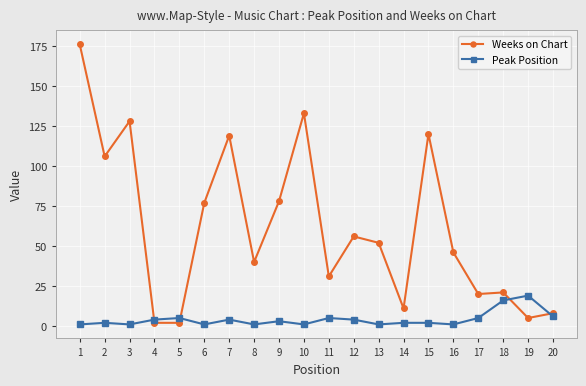

Where is the first local minimum for Weeks on Chart?

2